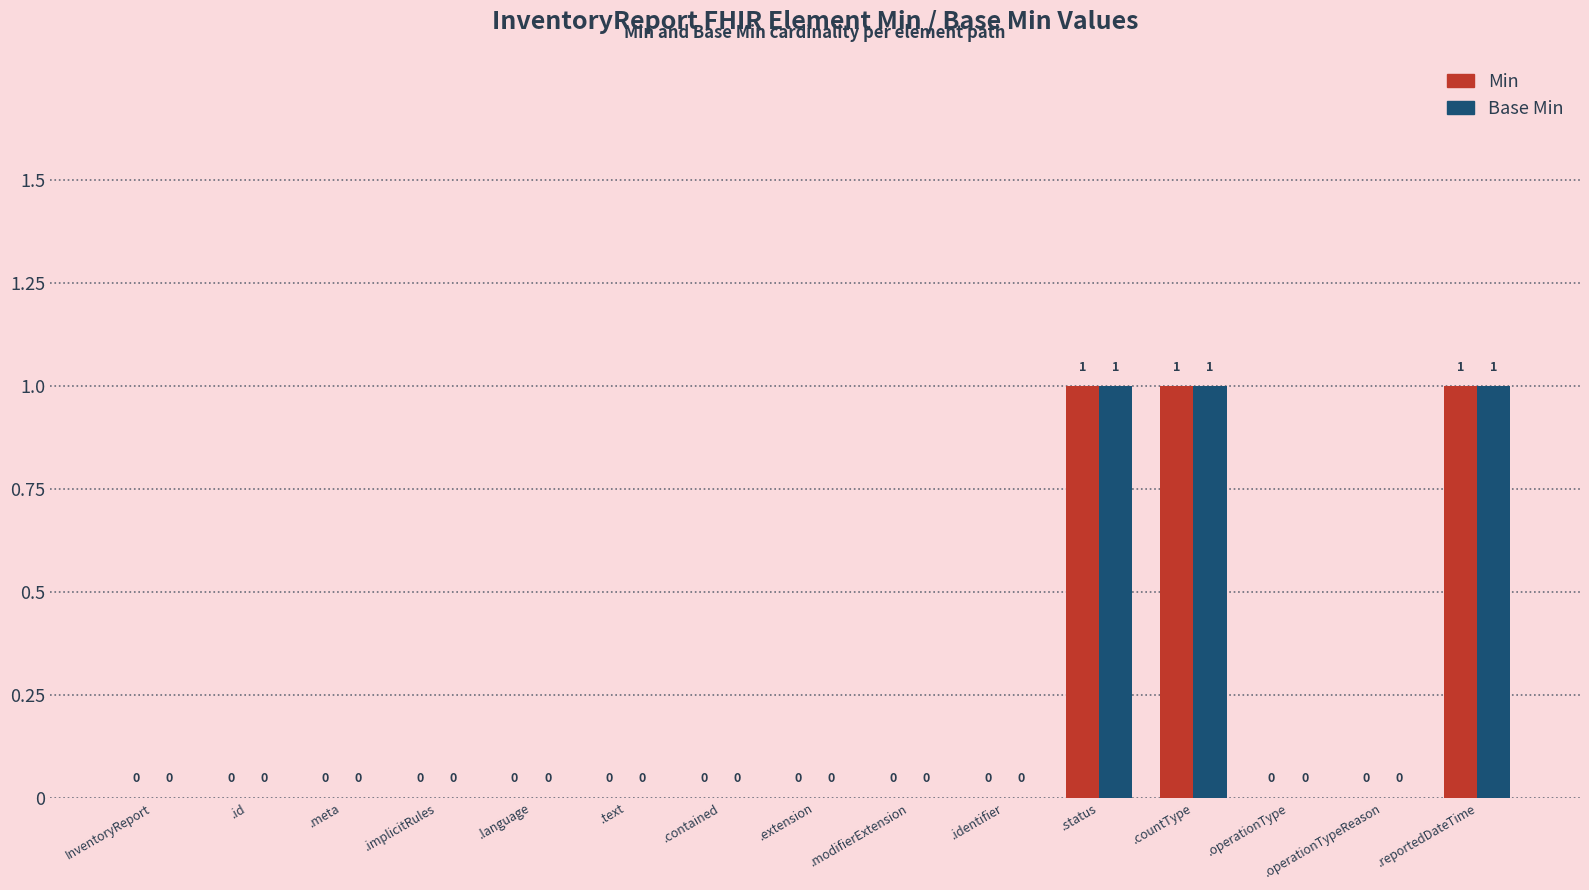

How many values in Base Min are above zero?

3